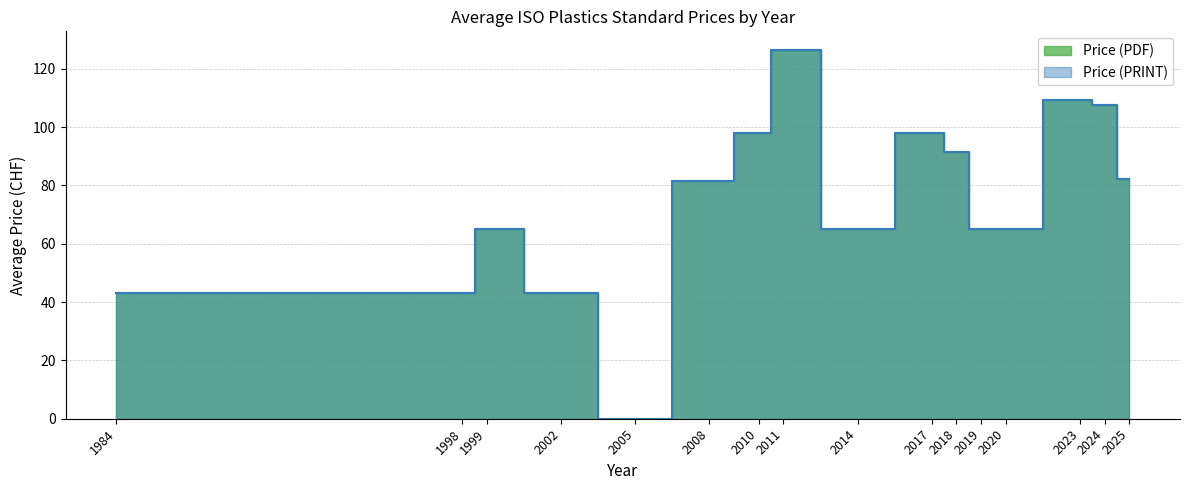

True or false: Price (PRINT) has more than 0 points higher than both neighbors.

False